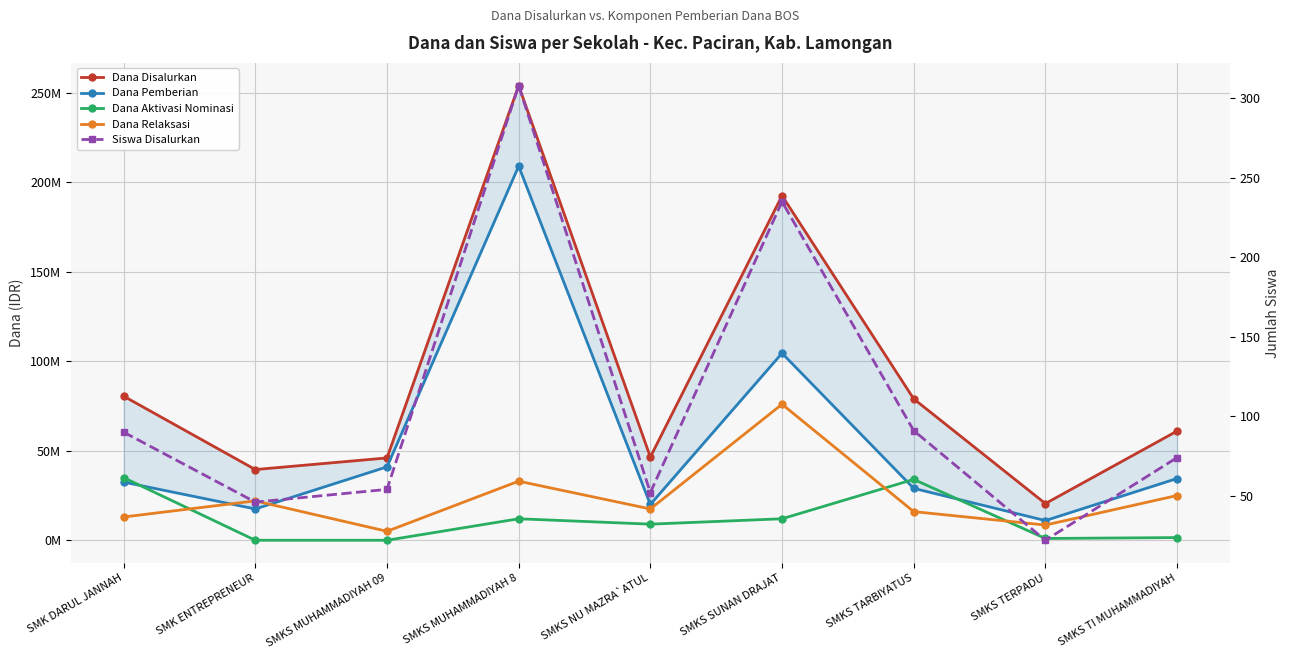

What is the sum of the Siswa Disalurkan values at SMKS NU MAZRA`ATUL and SMKS TERPADU?

74